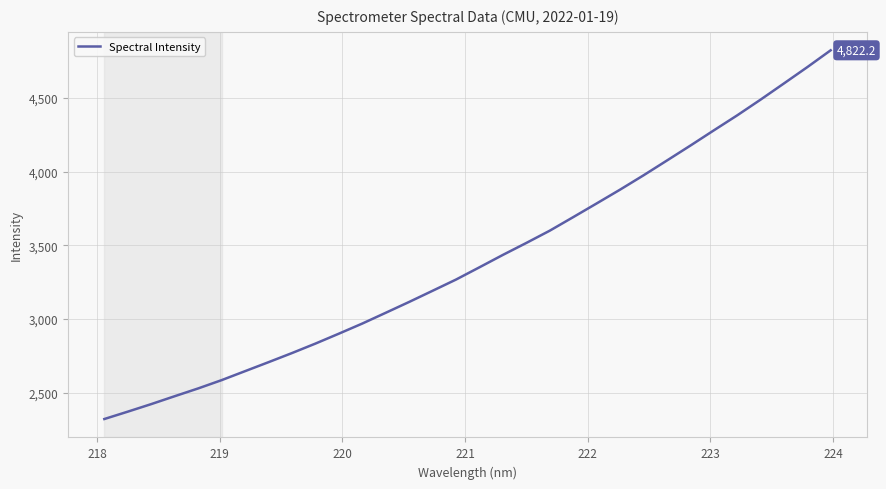

What is the difference between the maximum and minimum values?

2501.1